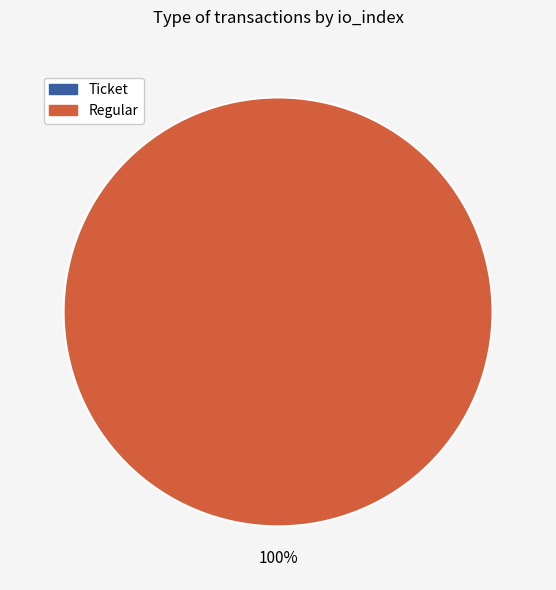

Is the sum of Regular (io_index=20) and Ticket (io_index=0) greater than half?

Yes